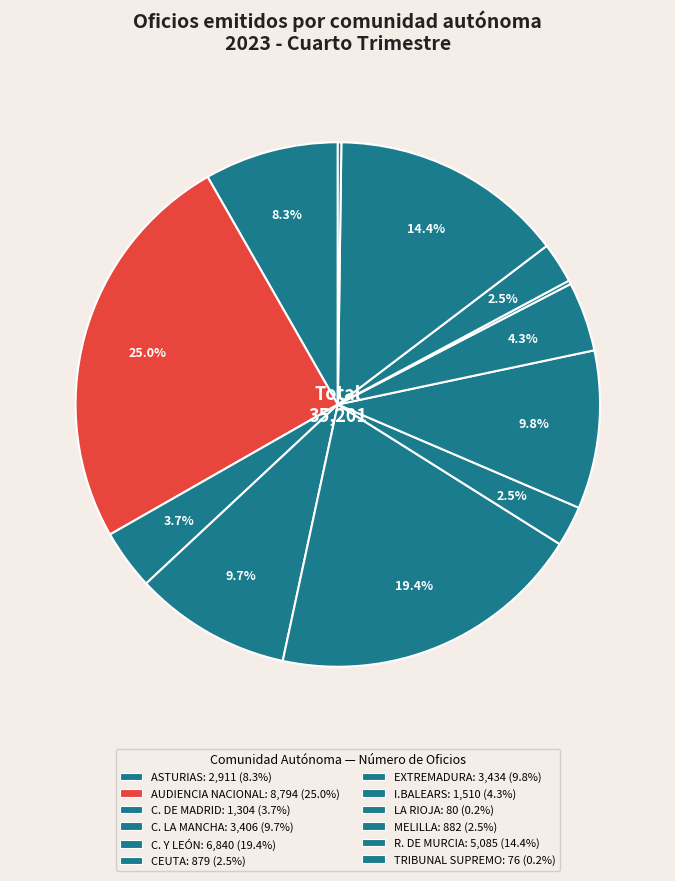

Between C. LA MANCHA and C. Y LEÓN, which is larger?

C. Y LEÓN